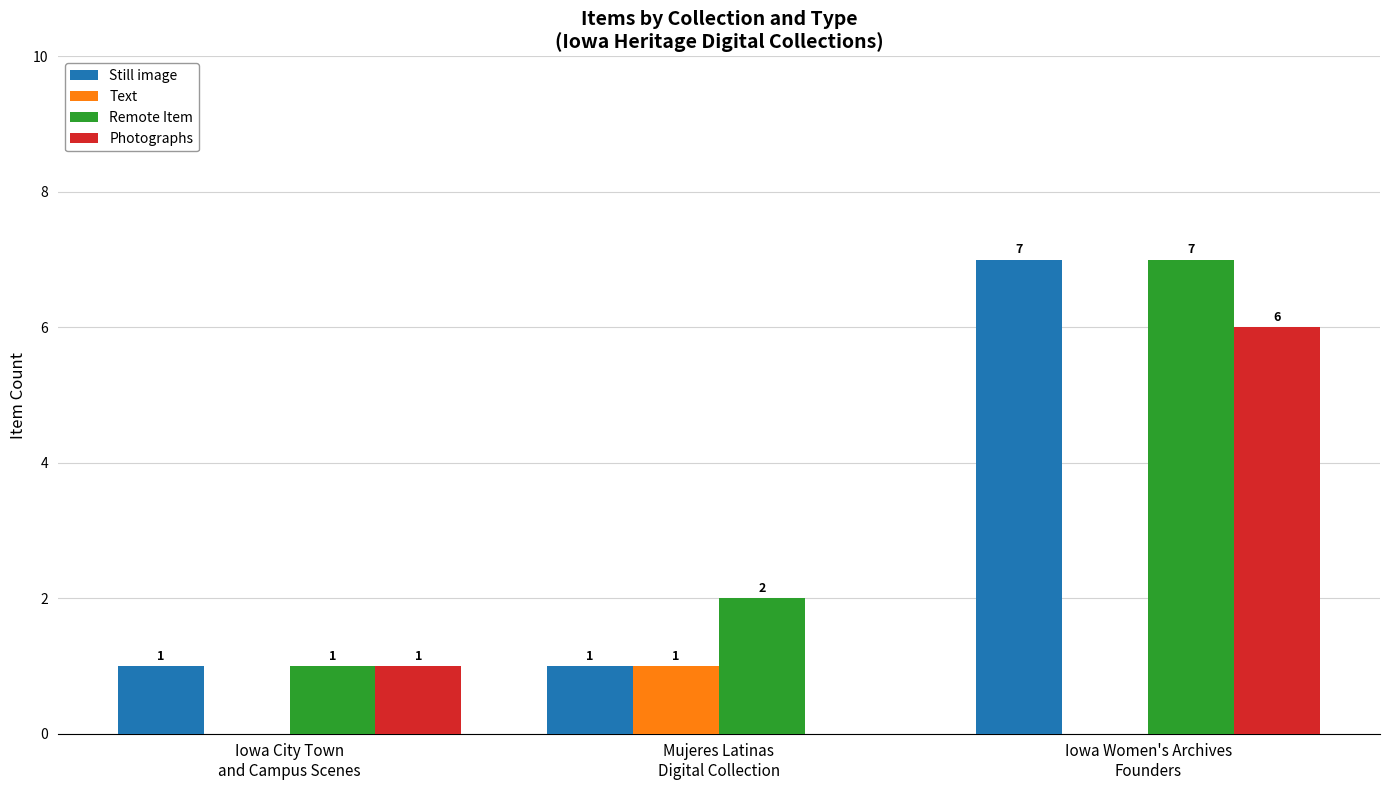

Which series has the largest total across all categories?

Remote Item